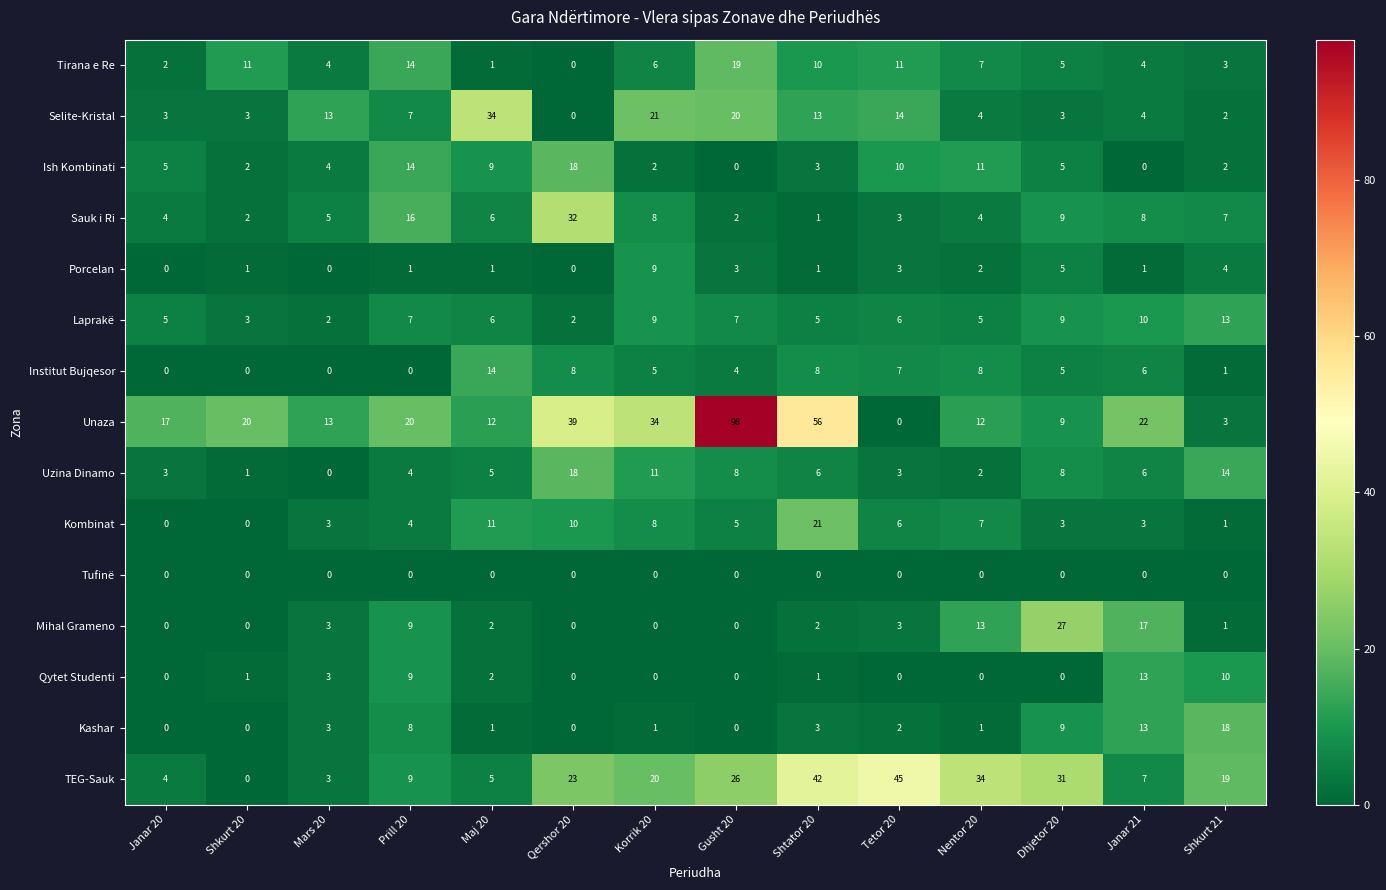

What is the difference between the highest and lowest values at Gusht 20?

98